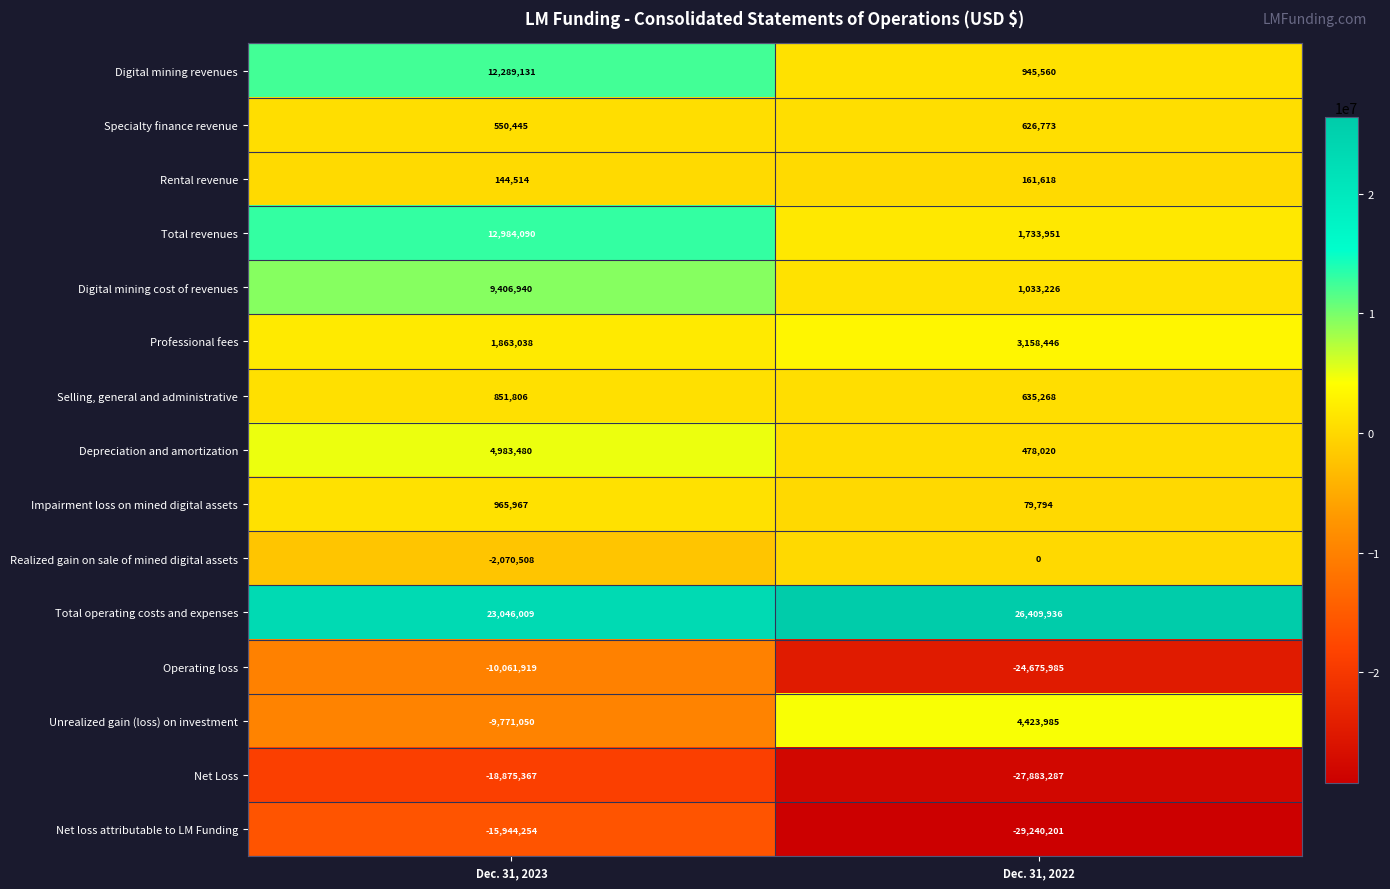

What is the smallest value displayed?

-29240201